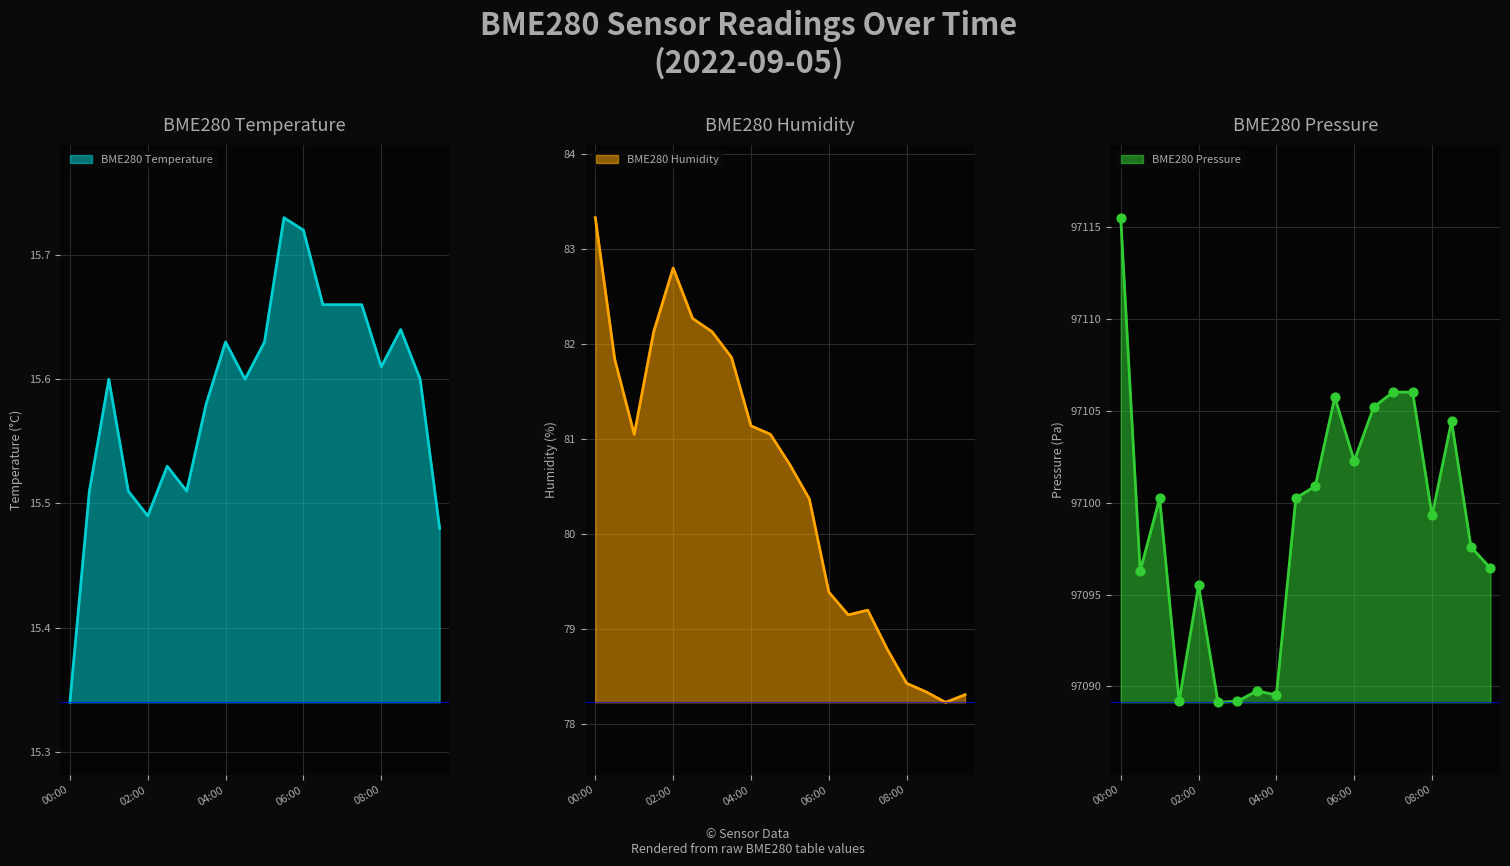

Is the value of BME280_pressure at 04:30 greater than the value of BME280_humidity at 06:00?

Yes